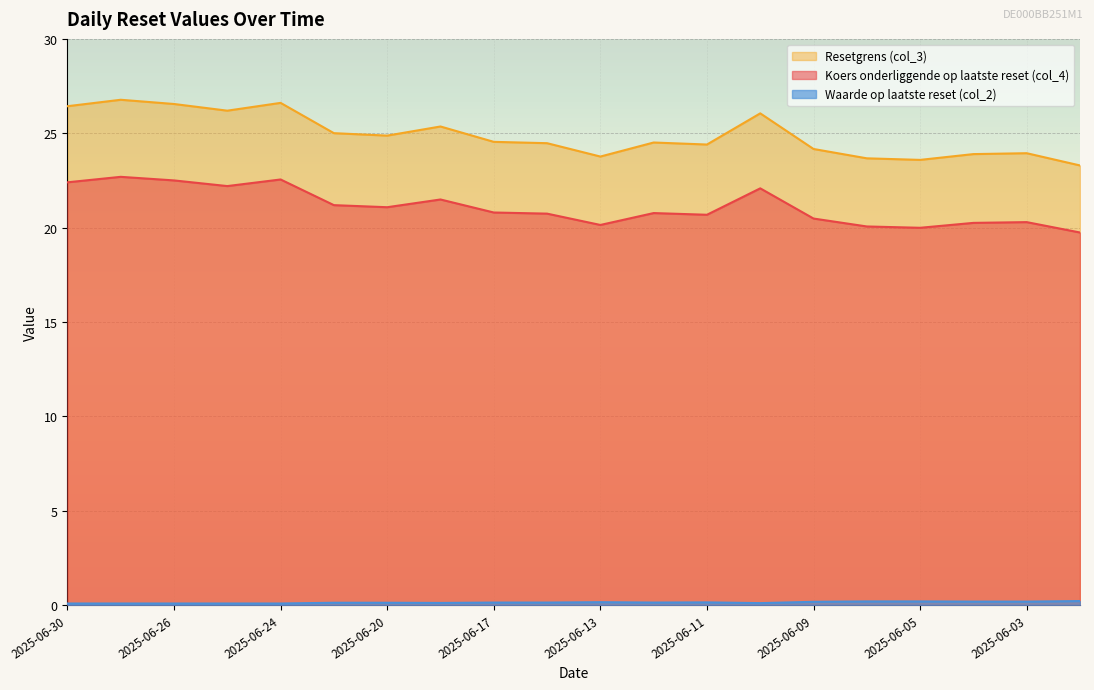

Reading right to left, what are all the values shown in this chart?

Koers onderliggende op laatste reset (col_4): 2025-06-02=19.7	2025-06-03=20.3	2025-06-04=20.2	2025-06-05=20.0	2025-06-06=20.1	2025-06-09=20.5	2025-06-10=22.1	2025-06-11=20.7	2025-06-12=20.8	2025-06-13=20.1	2025-06-16=20.7	2025-06-17=20.8	2025-06-18=21.5	2025-06-20=21.1	2025-06-23=21.2	2025-06-24=22.6	2025-06-25=22.2	2025-06-26=22.5	2025-06-27=22.7	2025-06-30=22.4
Resetgrens (col_3): 2025-06-02=23.3	2025-06-03=23.9	2025-06-04=23.9	2025-06-05=23.6	2025-06-06=23.7	2025-06-09=24.2	2025-06-10=26.1	2025-06-11=24.4	2025-06-12=24.5	2025-06-13=23.8	2025-06-16=24.5	2025-06-17=24.5	2025-06-18=25.4	2025-06-20=24.9	2025-06-23=25.0	2025-06-24=26.6	2025-06-25=26.2	2025-06-26=26.6	2025-06-27=26.8	2025-06-30=26.4
Waarde op laatste reset (col_2): 2025-06-02=0.2	2025-06-03=0.2	2025-06-04=0.2	2025-06-05=0.2	2025-06-06=0.2	2025-06-09=0.2	2025-06-10=0.1	2025-06-11=0.1	2025-06-12=0.1	2025-06-13=0.1	2025-06-16=0.1	2025-06-17=0.1	2025-06-18=0.1	2025-06-20=0.1	2025-06-23=0.1	2025-06-24=0.1	2025-06-25=0.1	2025-06-26=0.1	2025-06-27=0.1	2025-06-30=0.1